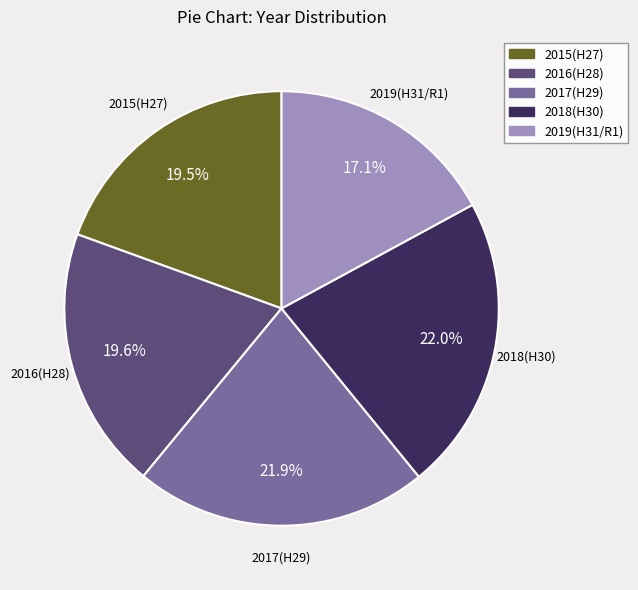

What is the ratio of the value at 2016(H28) to the value at 2019(H31/R1)?

1.1